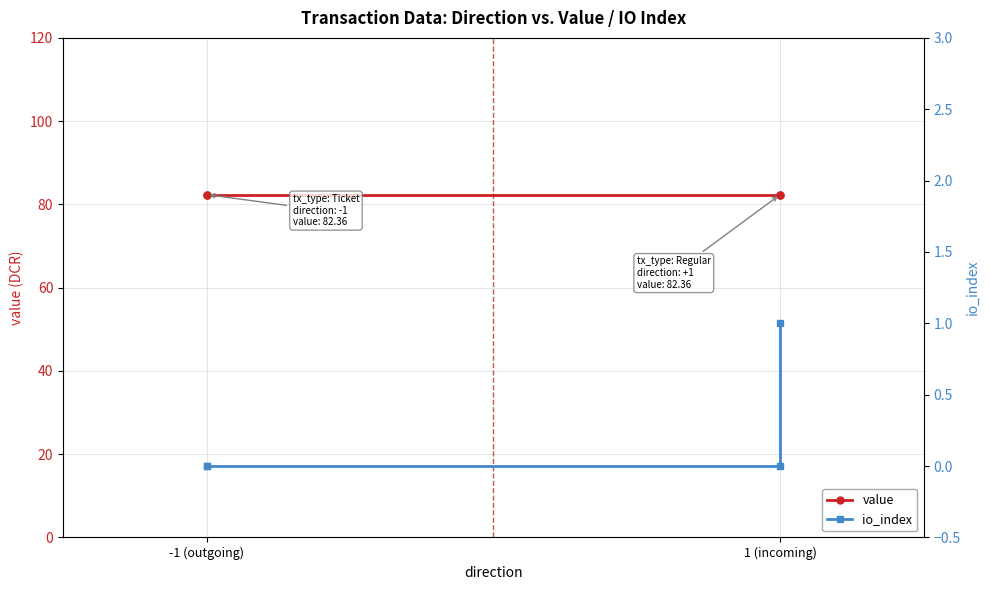

True or false: io_index and value intersect in this chart.

False